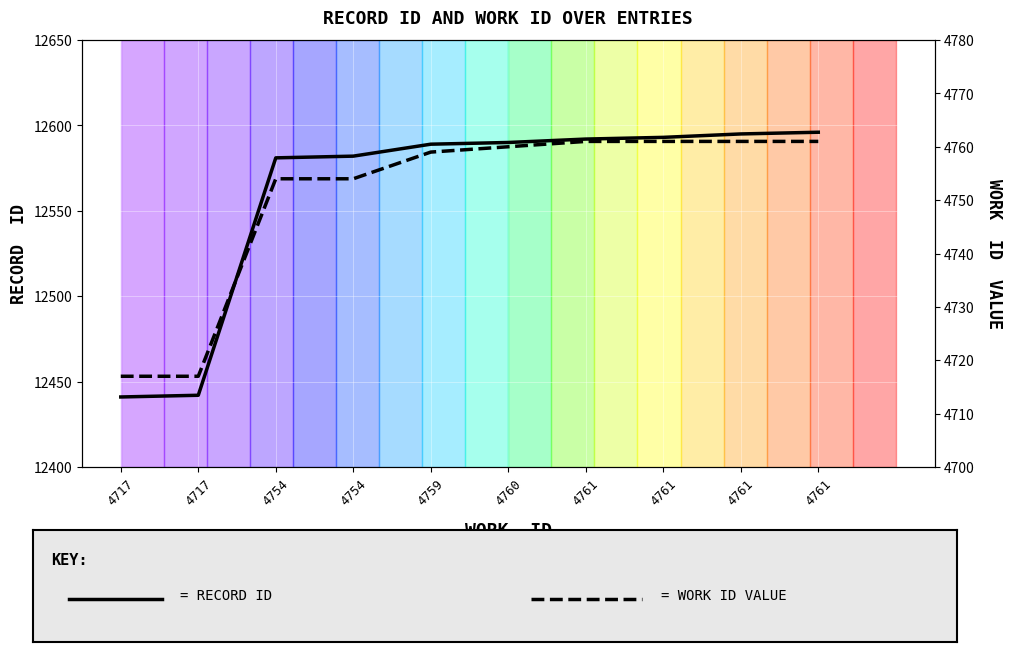

The value of RECORD ID at 4759 is 19758. True or false?

False